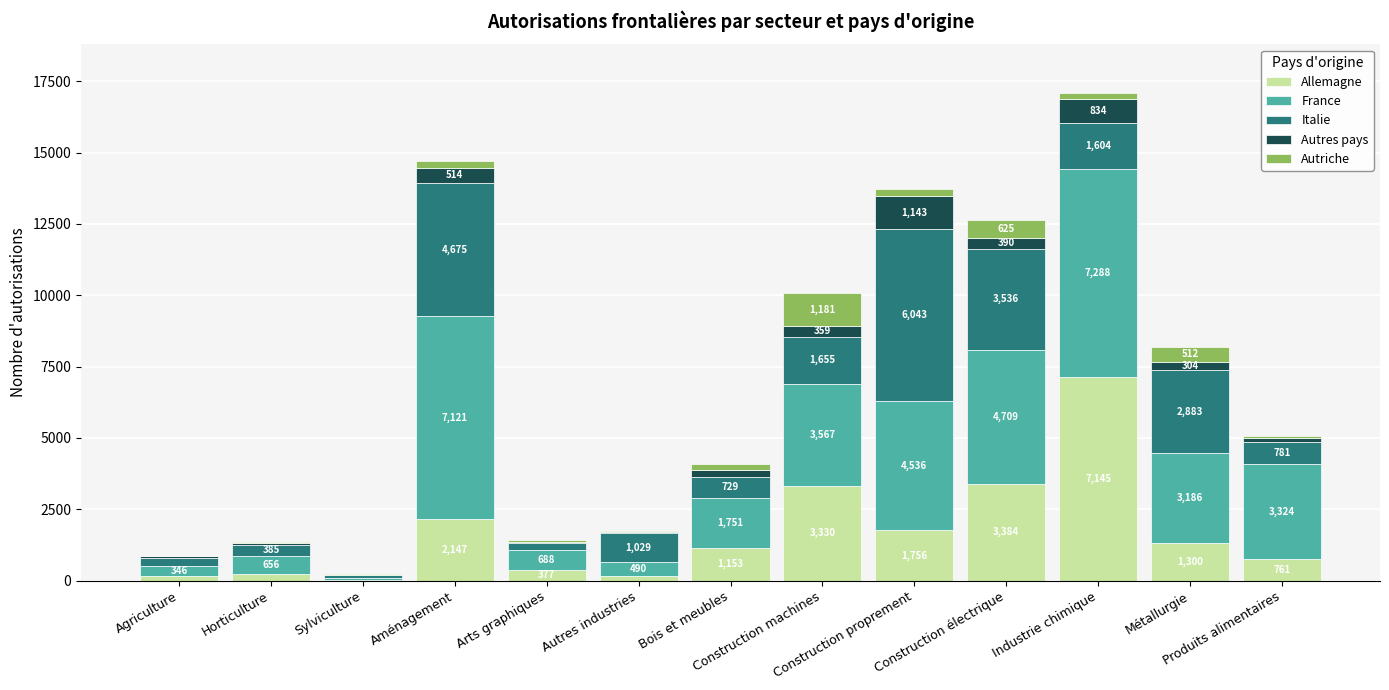

What is the highest value of the Allemagne series?

7145